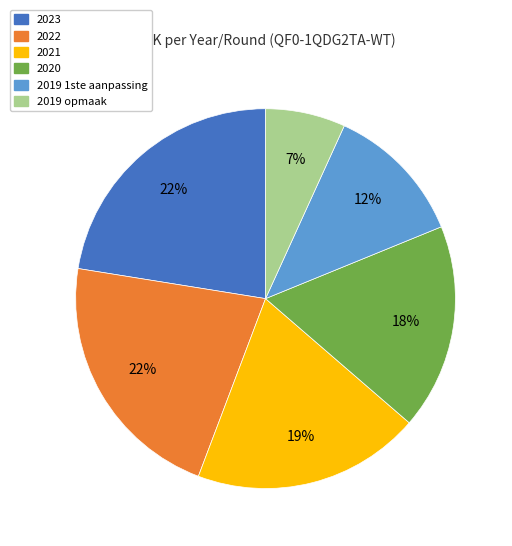

What is the ratio of the value at 2021 to the value at 2022?

0.9